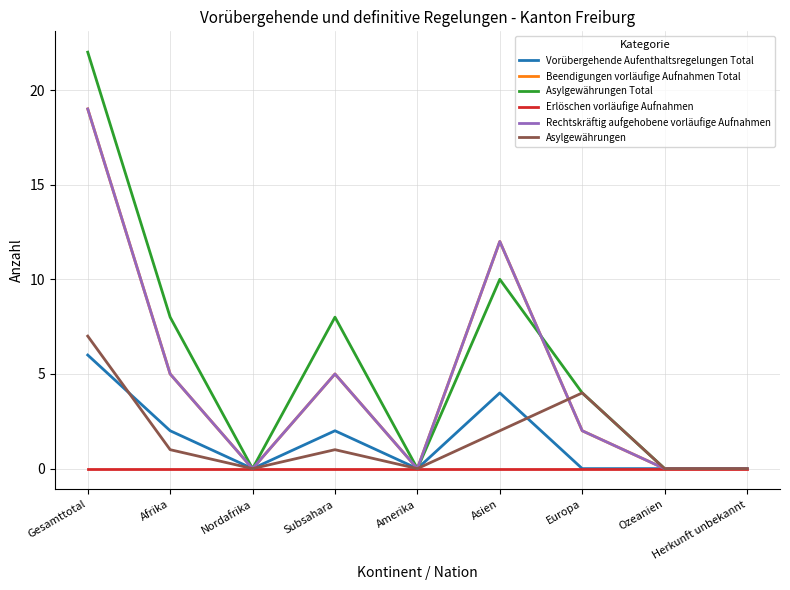

Is this an area chart (filled region under the line)?

No